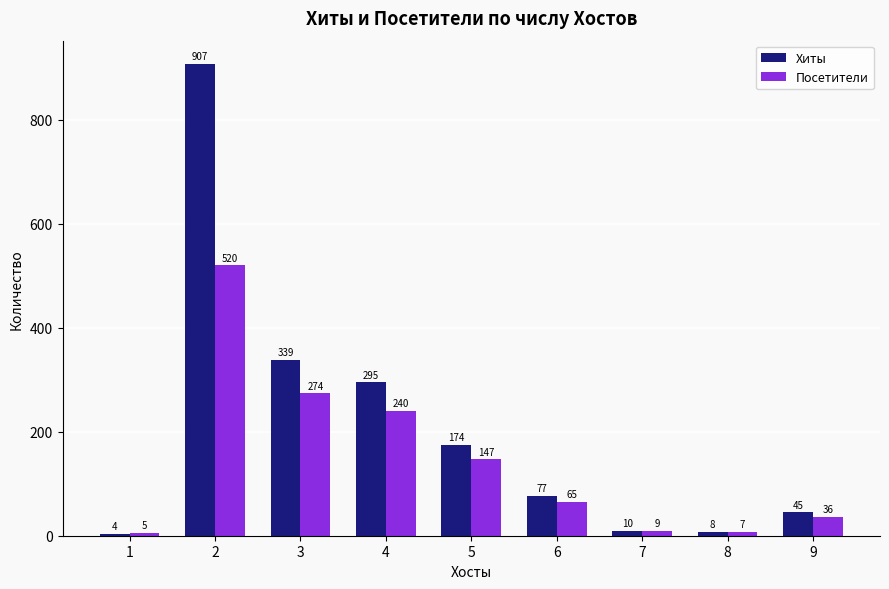

How many categories are shown in the chart?

9